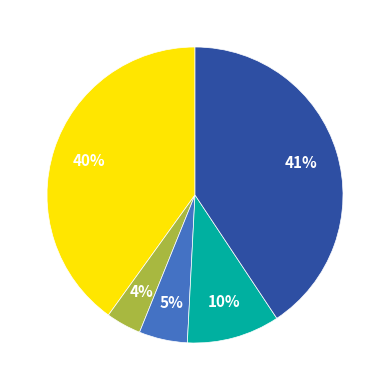

Is there any slice that represents more than half of the pie?

No